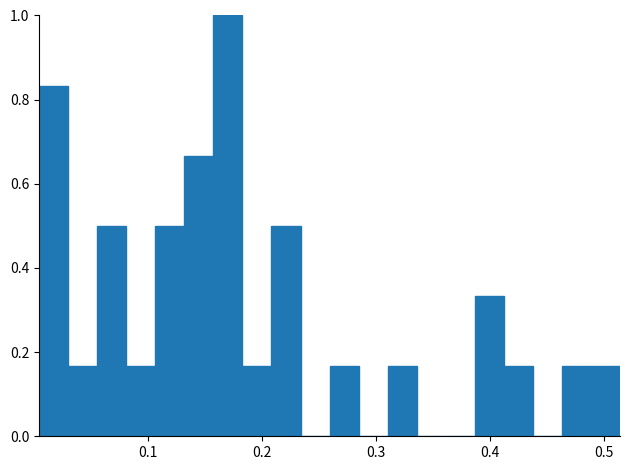

Around what value on the x-axis is the tallest bar? Give the approximate position of its centre, as read against the axis.

0.17